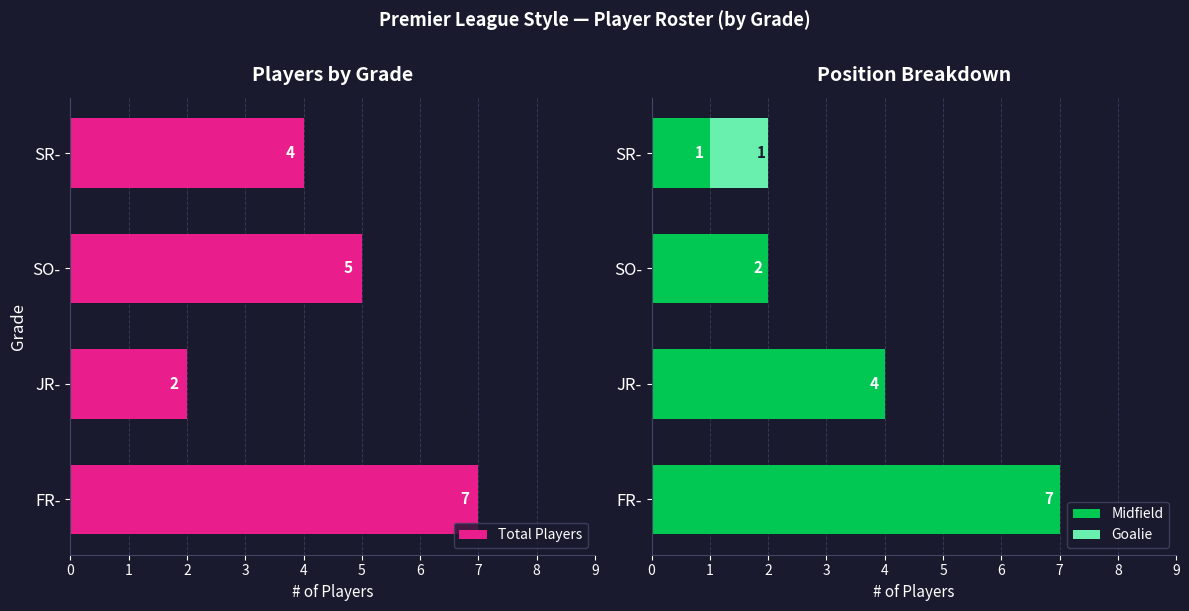

Which series has the largest range (max minus min)?

Midfield